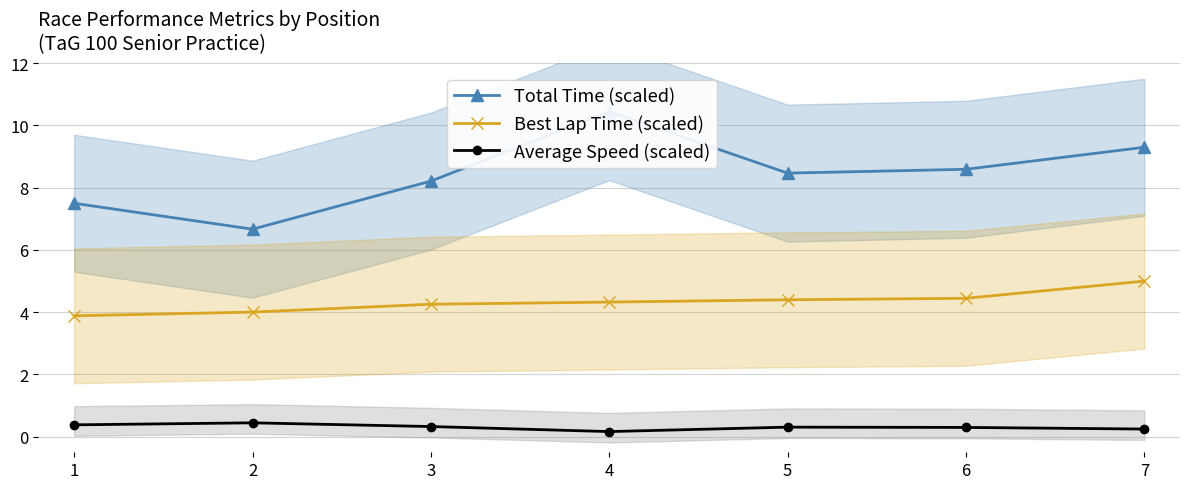

Which category has the highest value across all series?

4